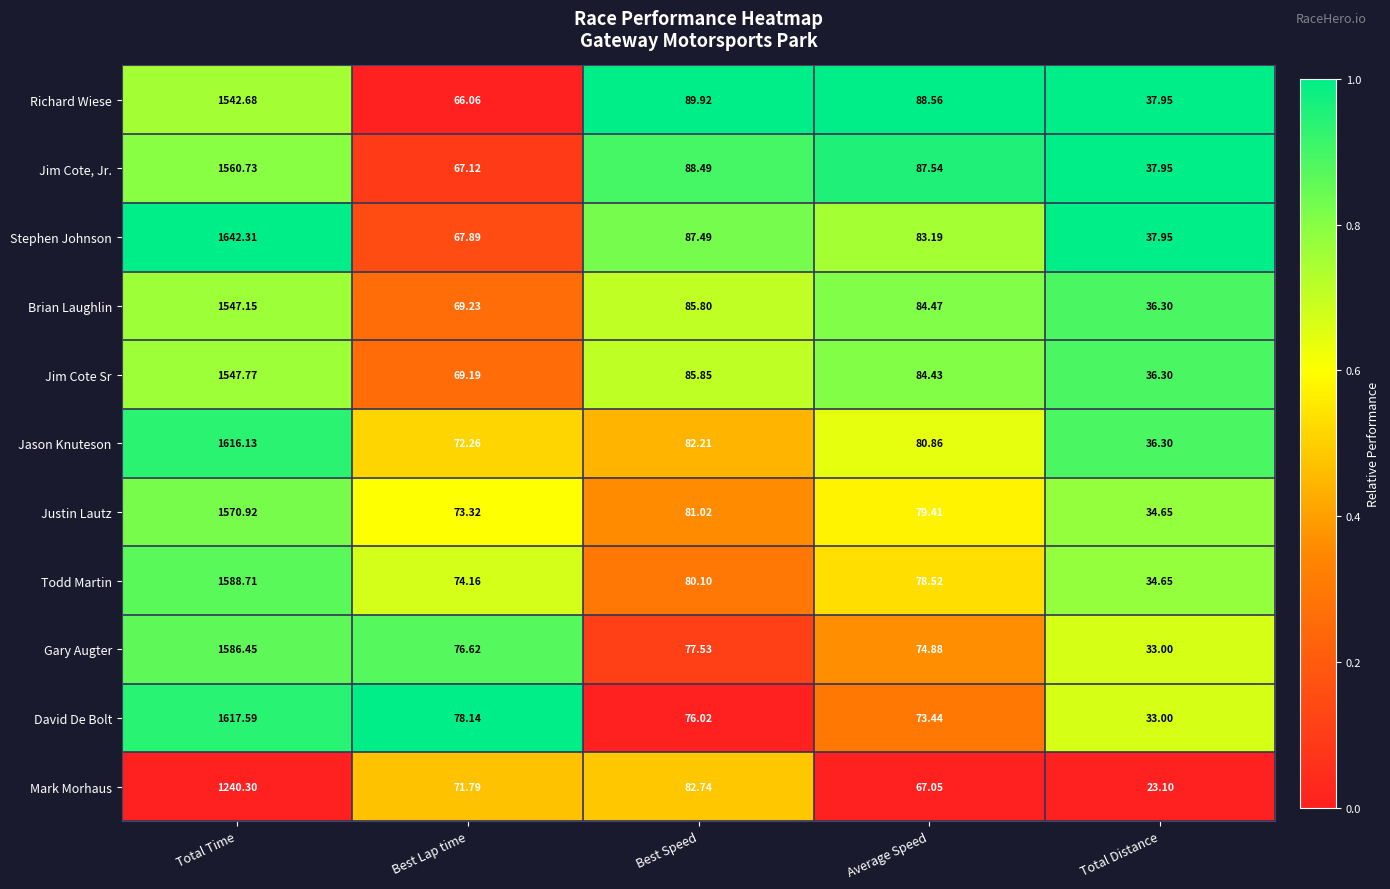

Is the value of Stephen Johnson at Total Distance greater than the value of Jim Cote, Jr. at Best Speed?

No